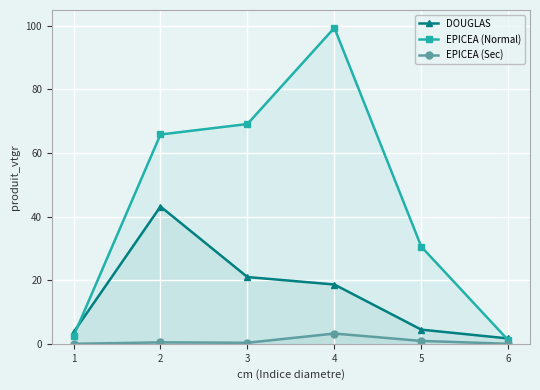

True or false: EPICEA (Sec) has a value of 3.2 at 4.

True